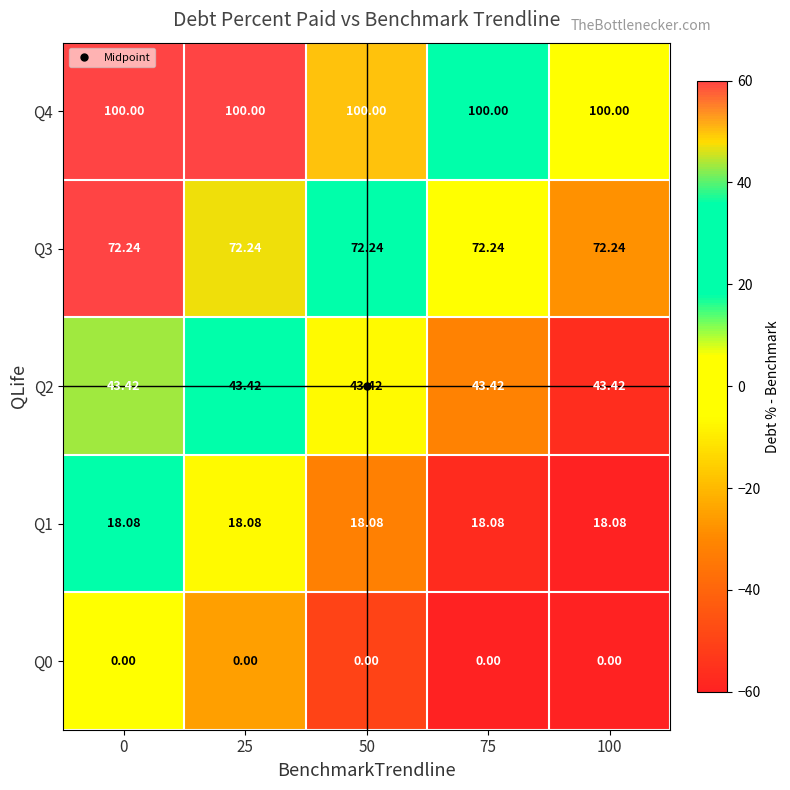

Is the value of Q3 at 75 greater than the value of Q0 at 50?

Yes